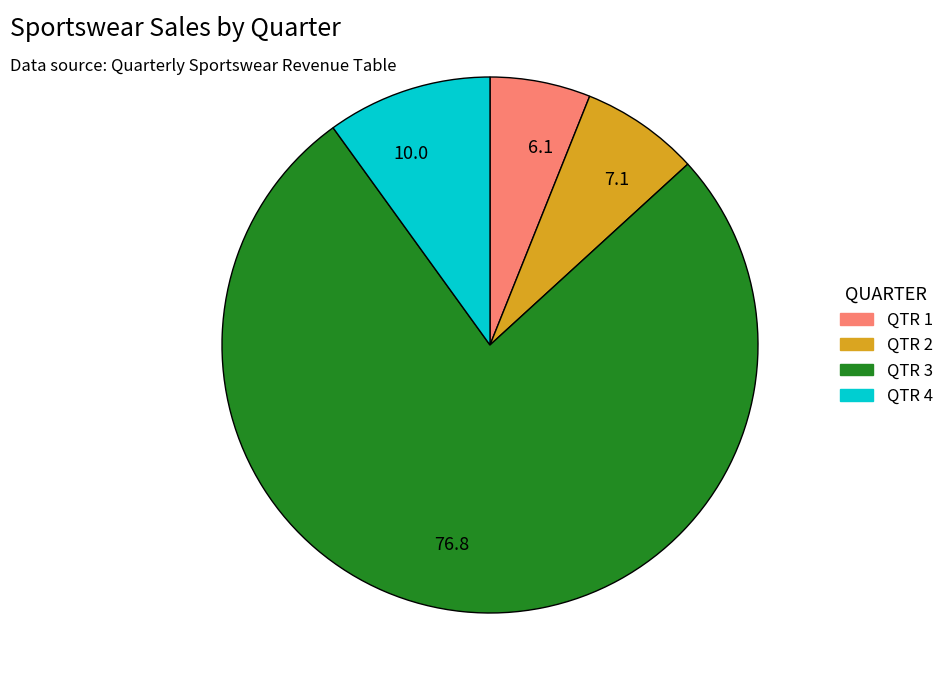

Combined, do 7.1 and 6.1 account for over 50%?

No